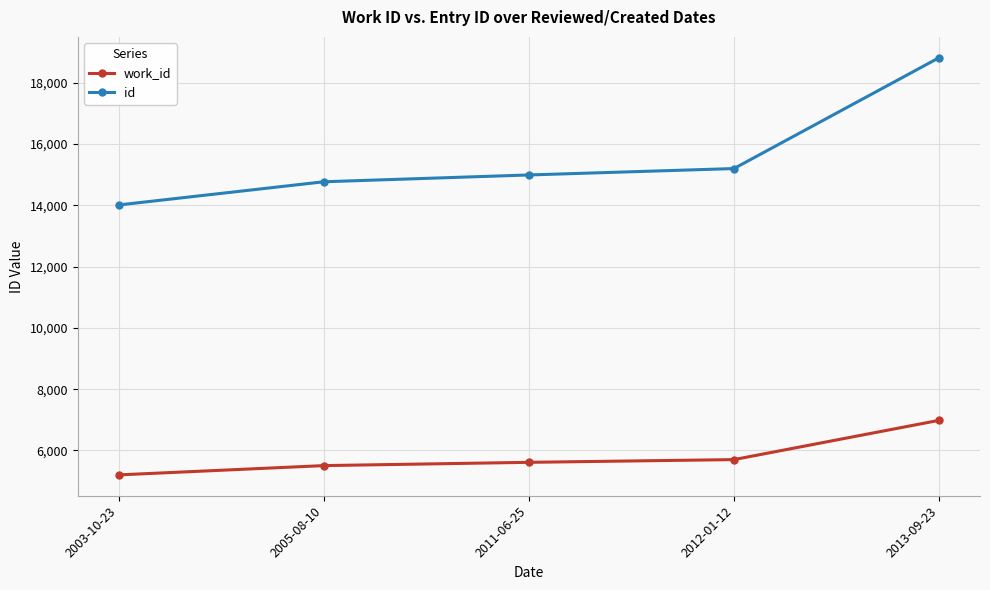

At which label is work_id closest to 6092?

2012-01-12